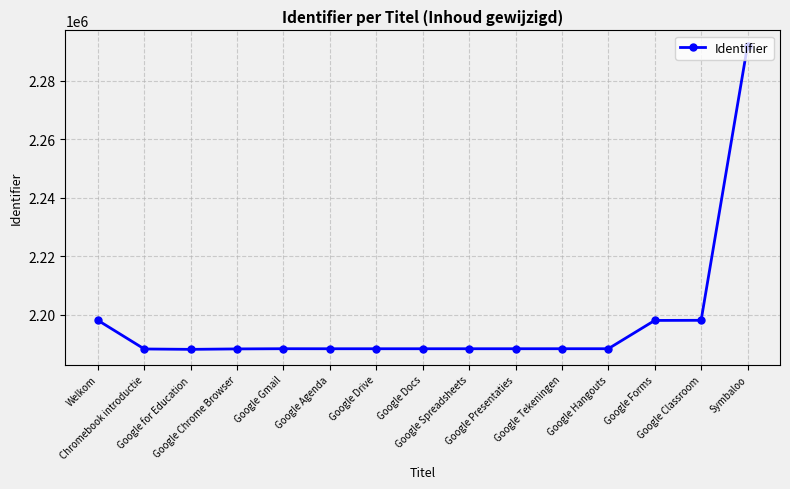

What is the value of the 11th point from the left?

2188447